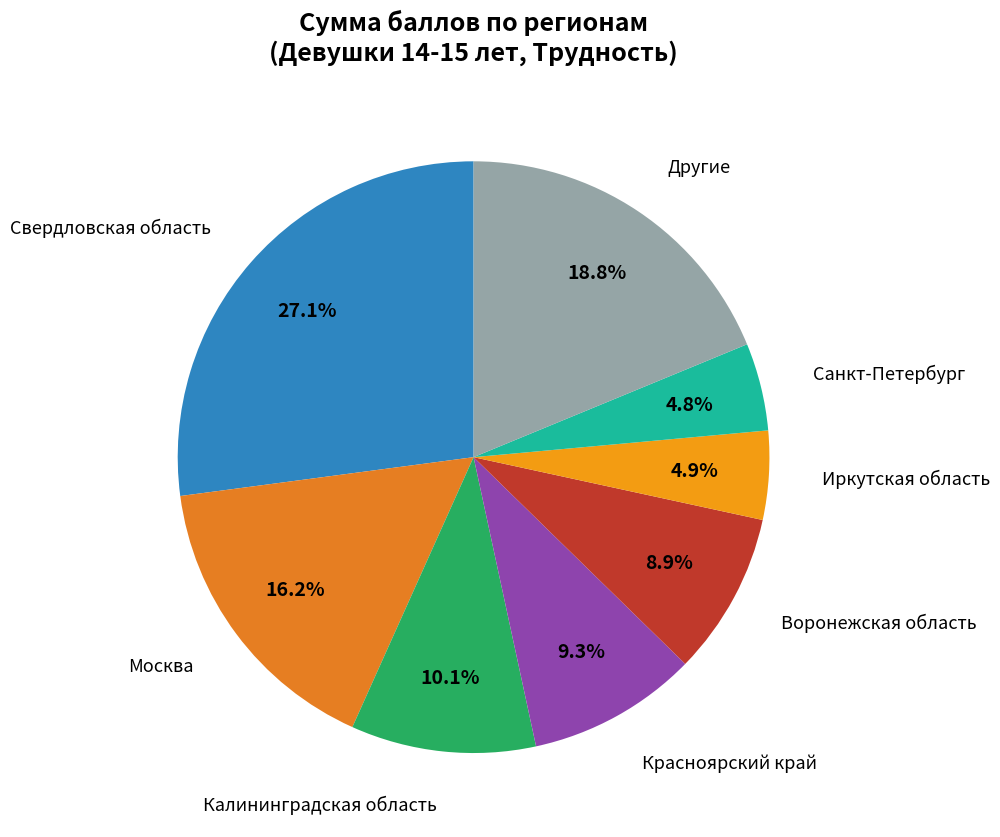

How many slices are in this pie chart?

8